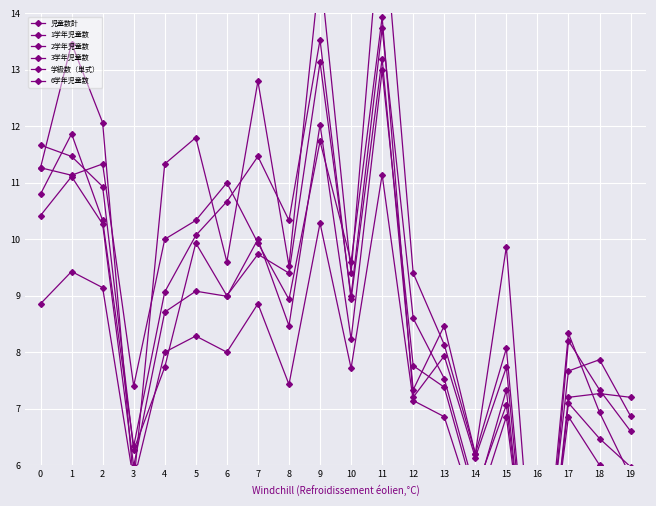

Rank the series at 4 from highest to lowest value.

6学年児童数, 1学年児童数, 3学年児童数, 児童数計, 学級数（単式）, 2学年児童数